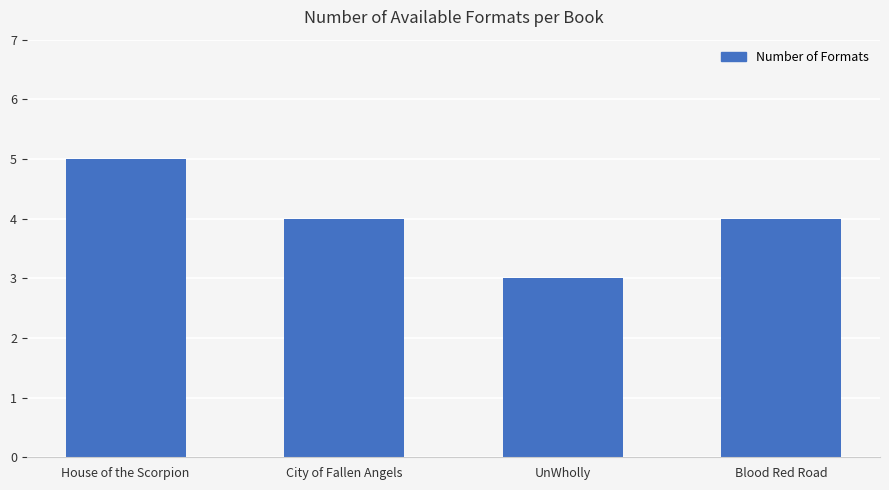

Reading left to right, extract all data points from this chart.

5	4	3	4